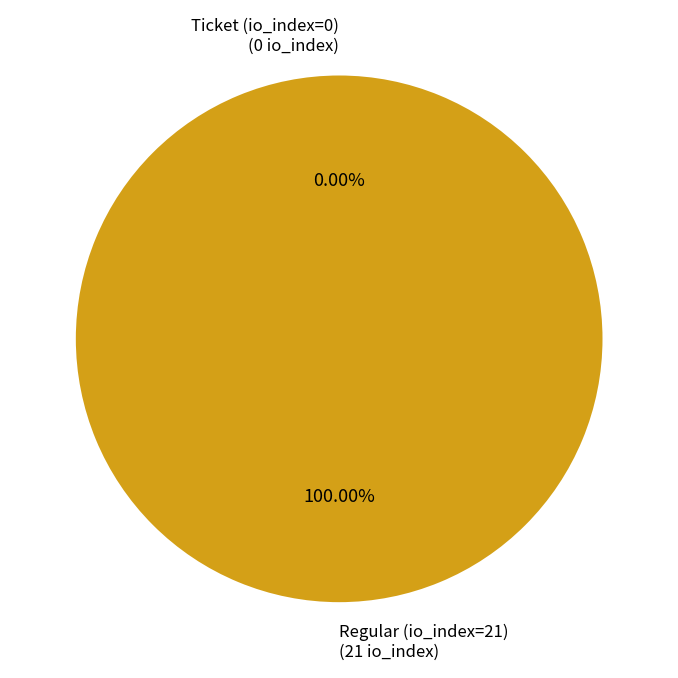

What portion of the pie excludes Ticket (io_index=0)?

100.0%